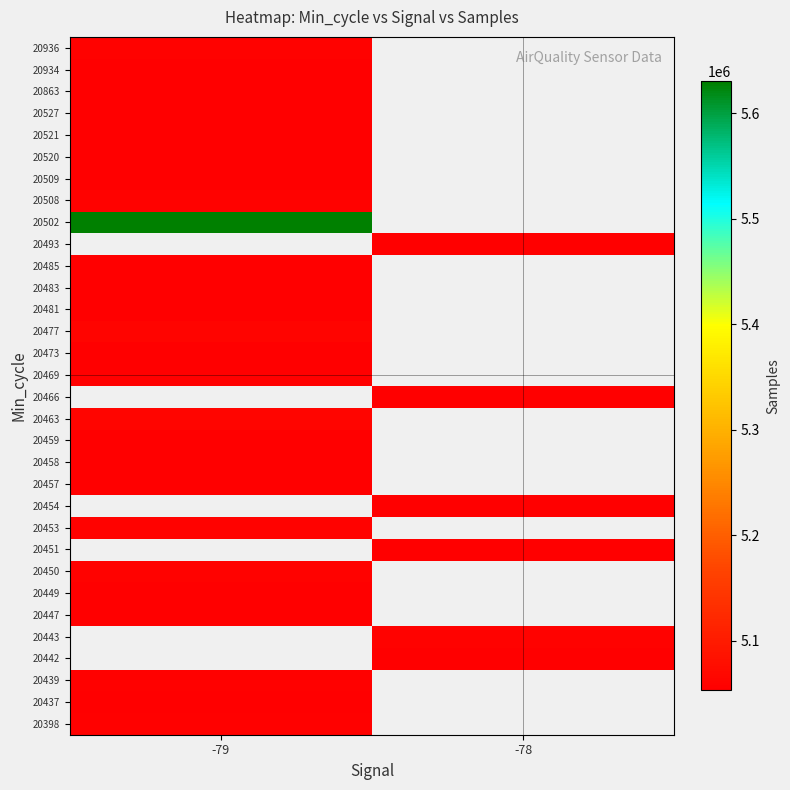

Which label corresponds to the smallest value in the chart?

-79